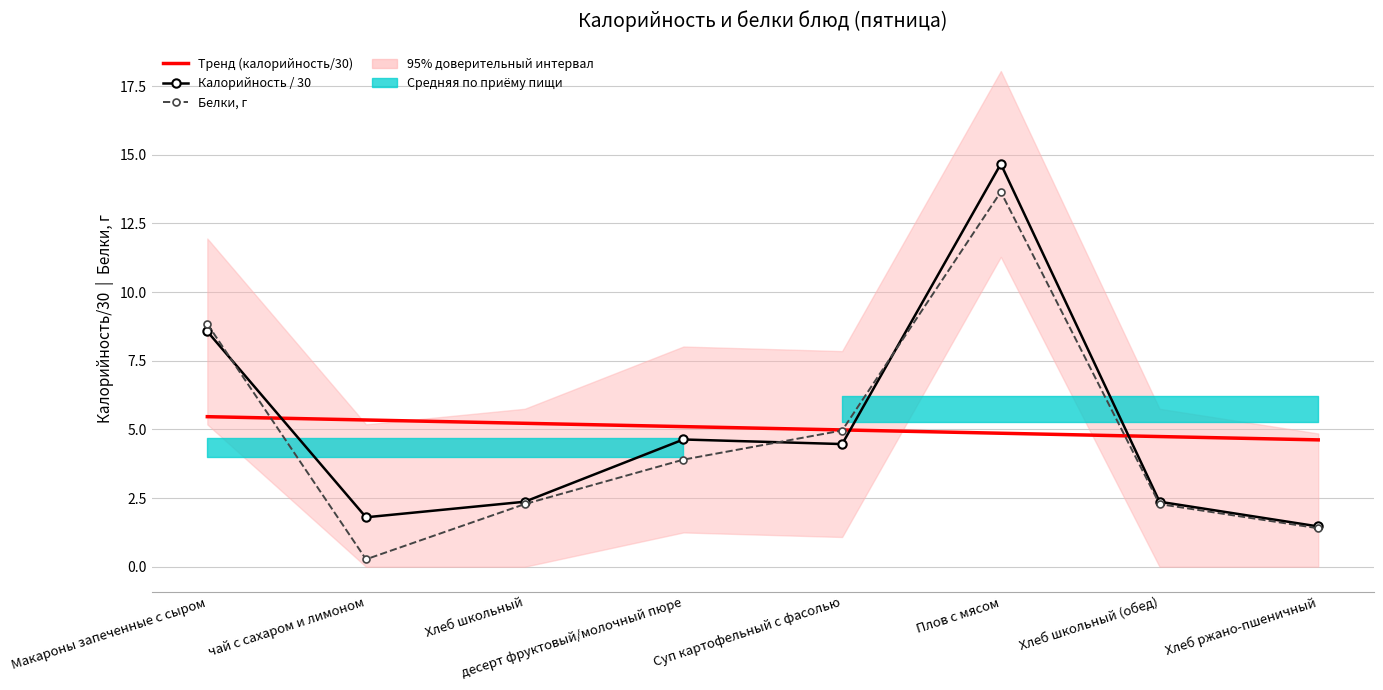

What is the value of the Белки, г point at the 4th from the left?

3.9